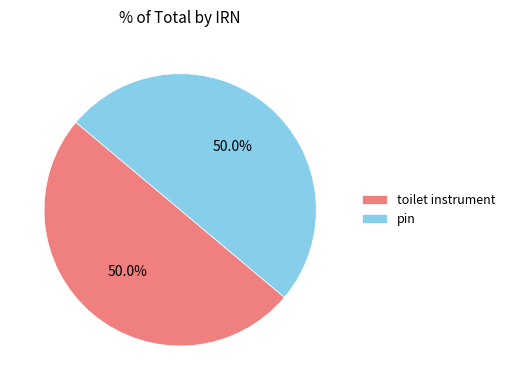

What portion of the pie excludes pin?

50.0%